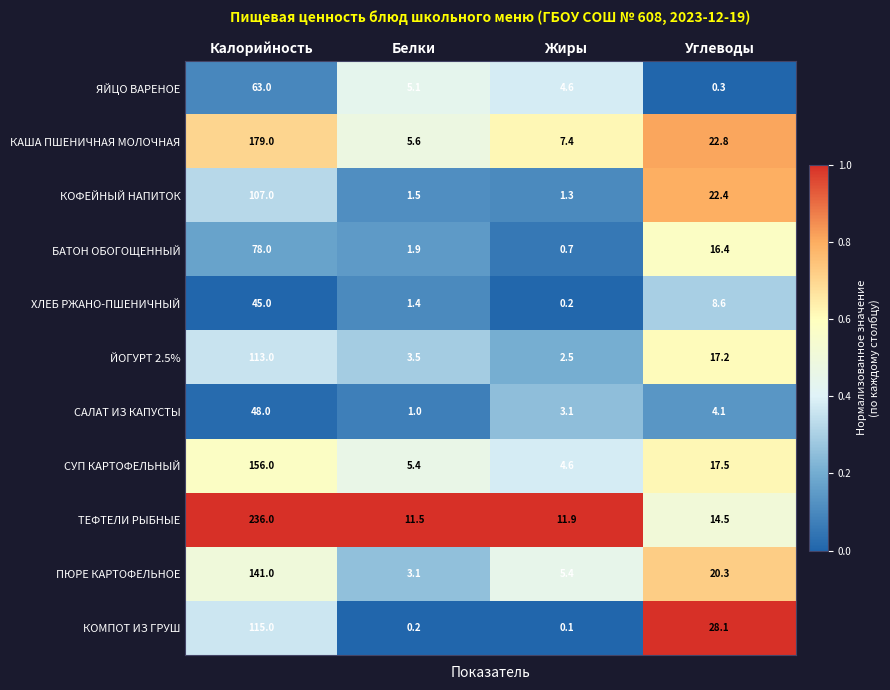

Which series changed the most between Калорийность and Белки?

ТЕФТЕЛИ РЫБНЫЕ